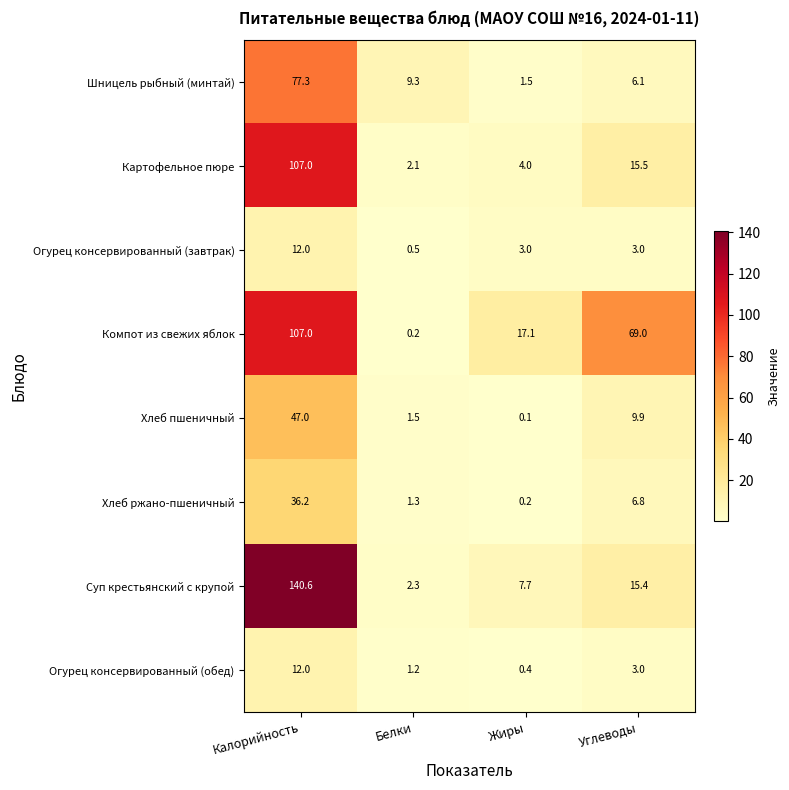

Where does the Картофельное пюре series first go above 15?

Калорийность